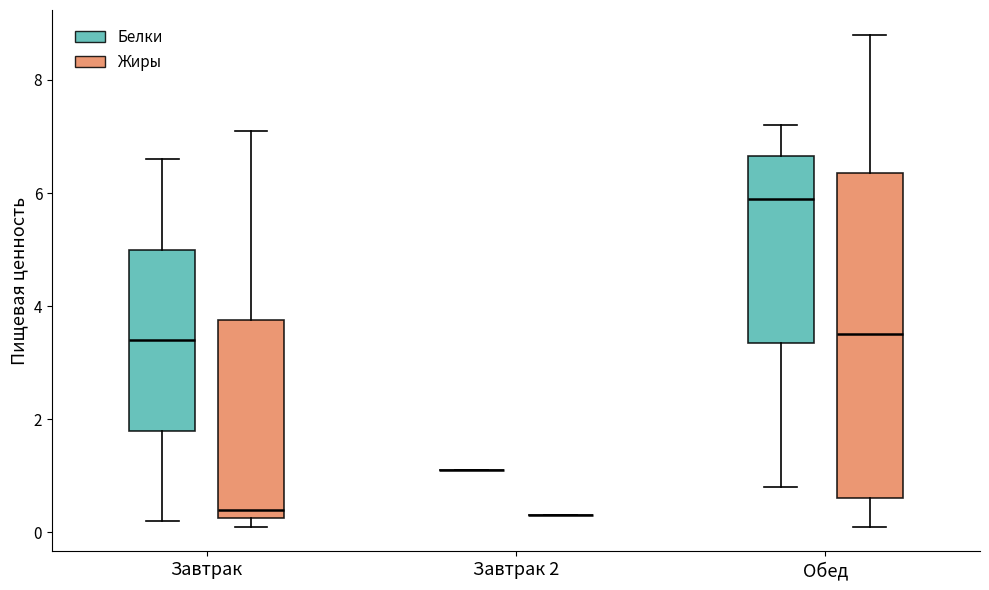

Which box is the tallest, from its lower edge to its upper edge?

Обед (Жиры)